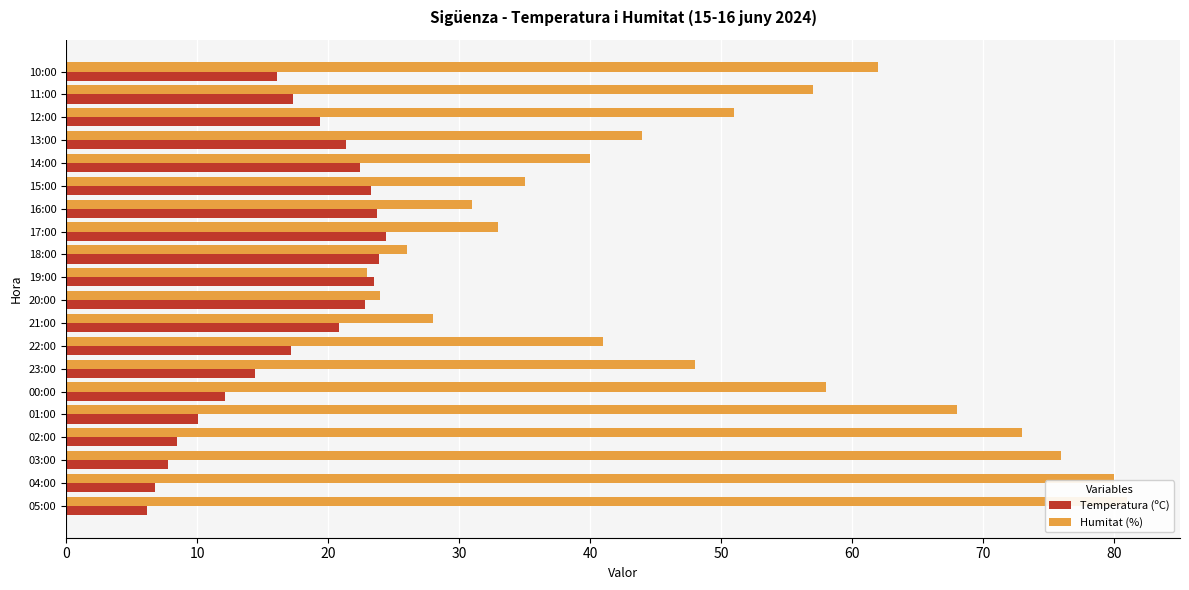

Which series has the widest spread of values?

Humitat (%)